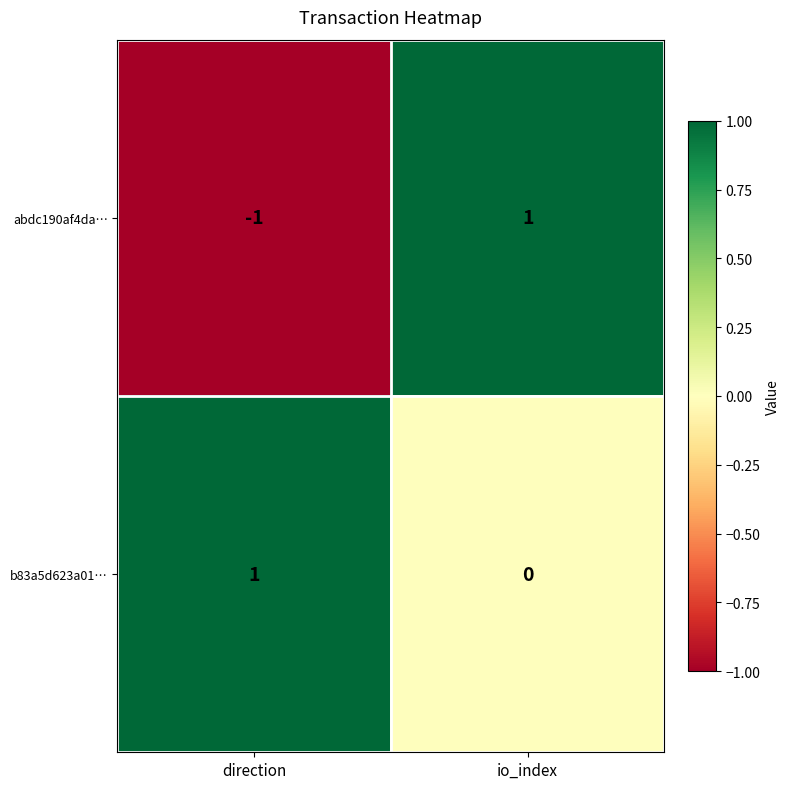

The value of b83a5d623a01… at io_index is 0. True or false?

True